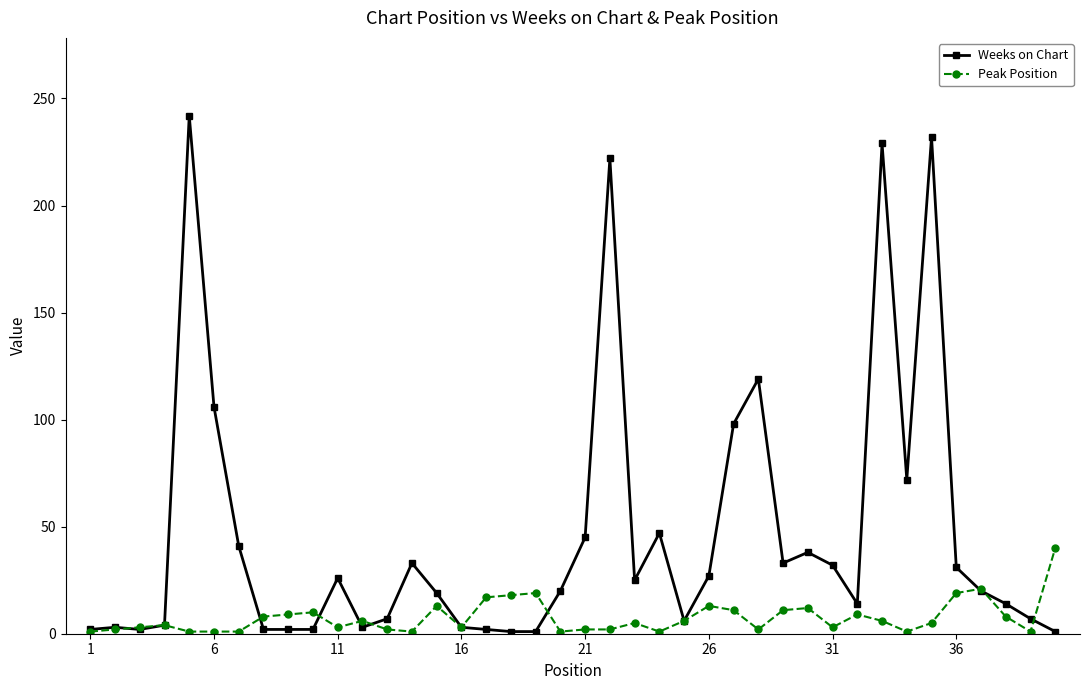

True or false: Peak Position has more than 1 points higher than both neighbors.

True